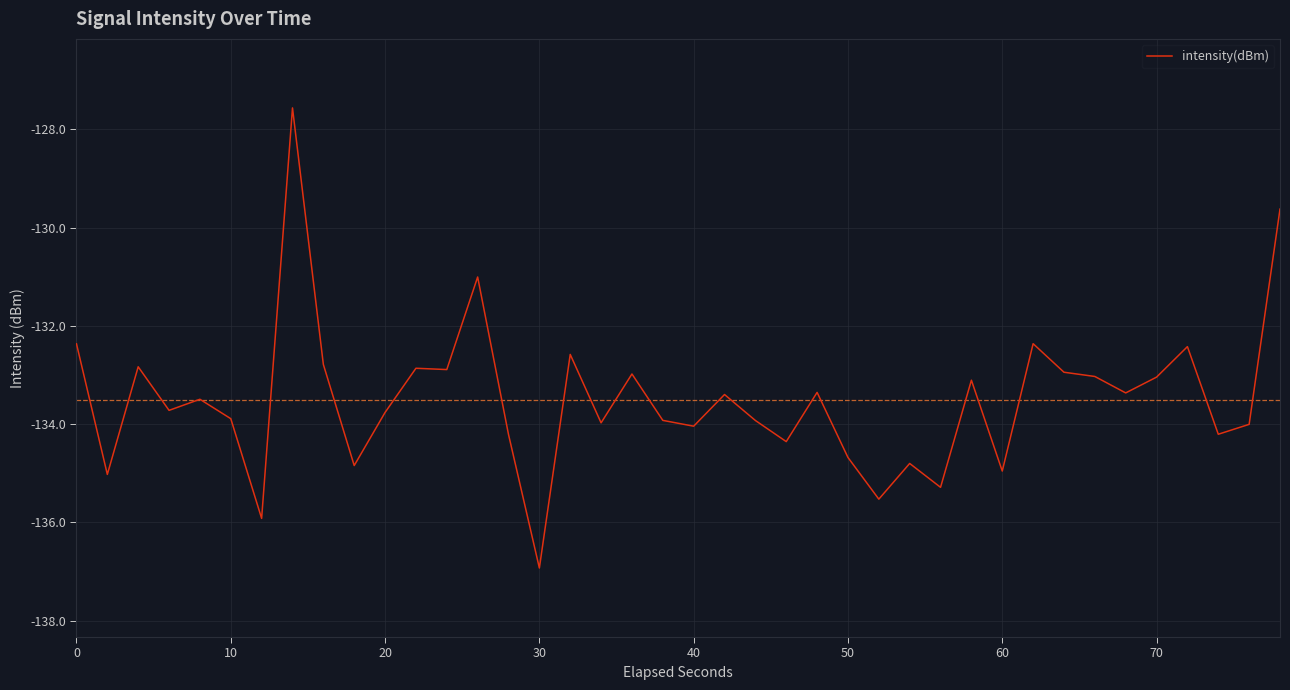

What is the minimum value shown in the chart?

-136.9